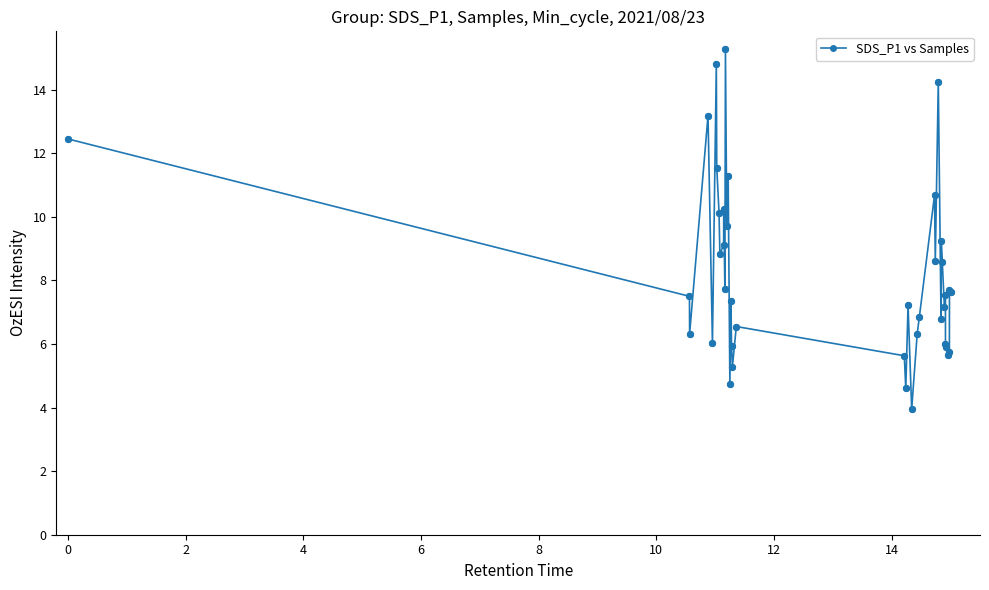

What is the smallest value displayed?

4.0